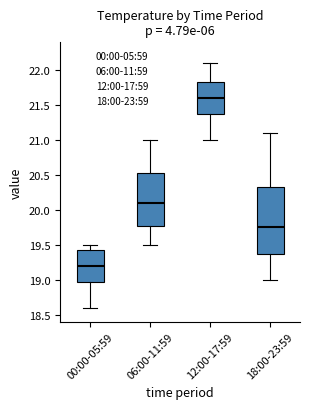

Reading left to right, read every box against the y-axis: the position of its median line, the range the box covers, and the ends of its whiskers. The values are not printed on the chart, so give them approximately, as read against the axis.

00:00-05:59: median 19.20, box 19.00 to 19.45, whiskers 18.60 to 19.50
06:00-11:59: median 20.10, box 19.80 to 20.55, whiskers 19.50 to 21.00
12:00-17:59: median 21.60, box 21.40 to 21.85, whiskers 21.00 to 22.10
18:00-23:59: median 19.75, box 19.40 to 20.35, whiskers 19.00 to 21.10